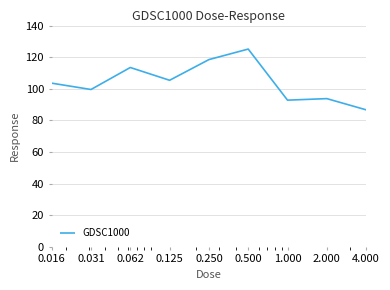

What is the maximum value shown in the chart?

125.1